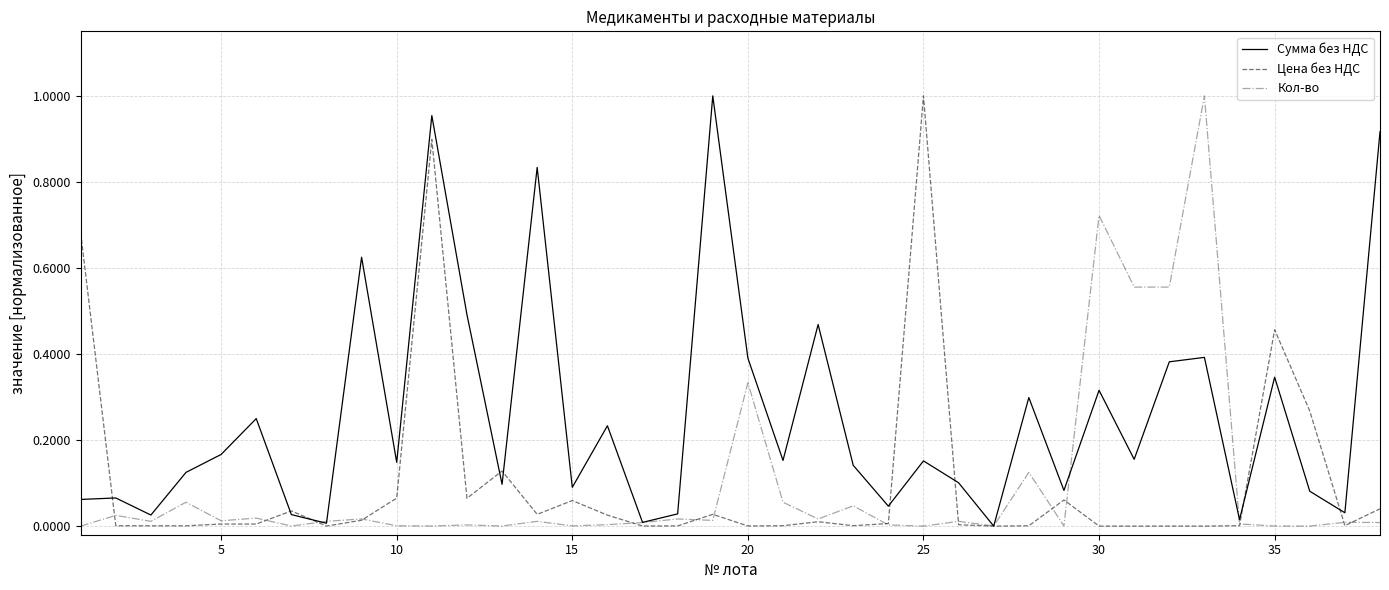

Which series has the largest total across all categories?

Сумма без НДС